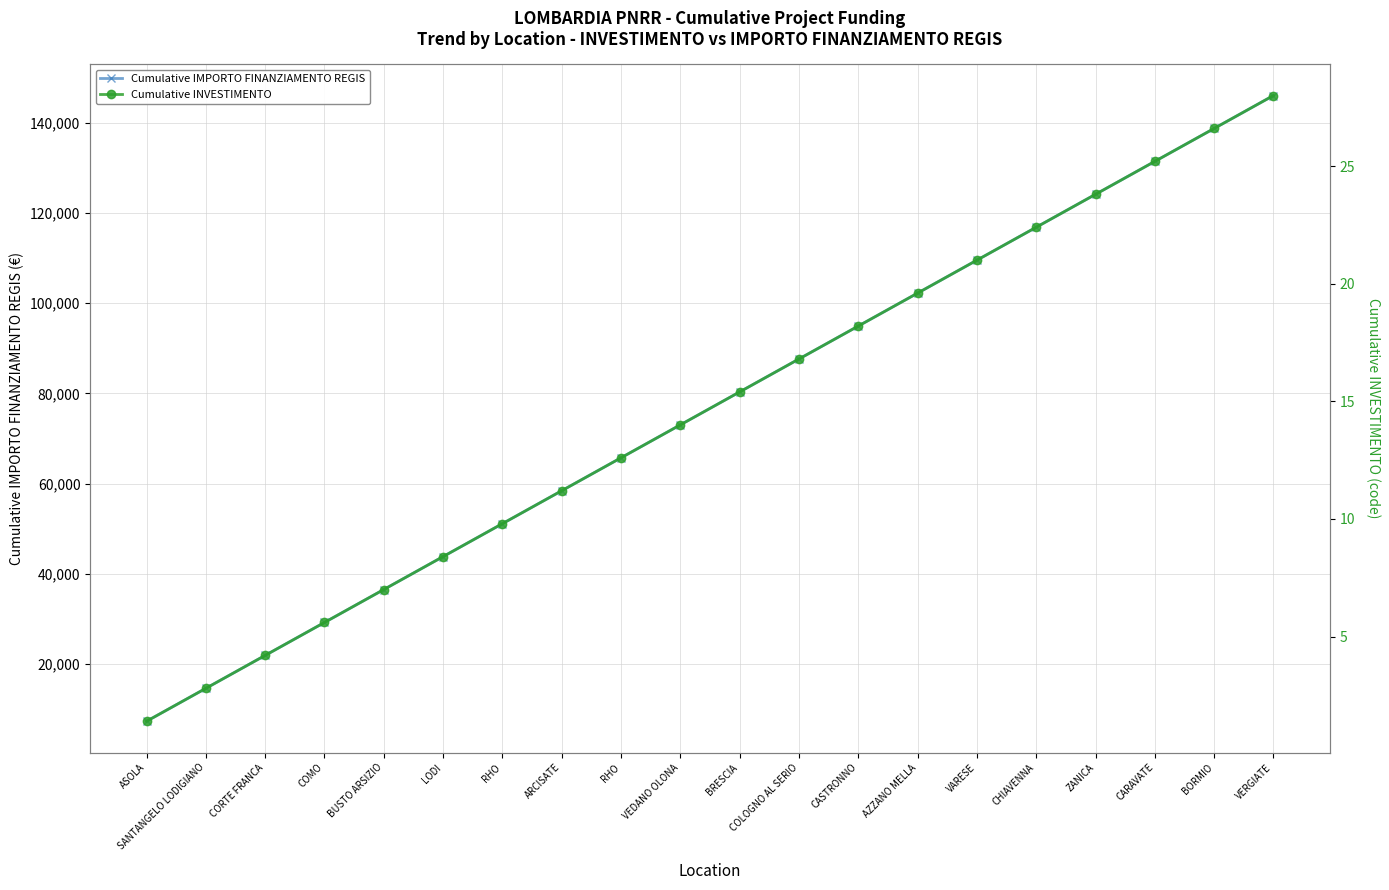

Reading right to left, transcribe all the data shown in this chart.

Cumulative IMPORTO FINANZIAMENTO REGIS: 146020.0	138719.0	131418.0	124117.0	116816.0	109515.0	102214.0	94913.0	87612.0	80311.0	73010.0	65709.0	58408.0	51107.0	43806.0	36505.0	29204.0	21903.0	14602.0	7301.0
Cumulative INVESTIMENTO: 28.0	26.6	25.2	23.8	22.4	21.0	19.6	18.2	16.8	15.4	14.0	12.6	11.2	9.8	8.4	7.0	5.6	4.2	2.8	1.4